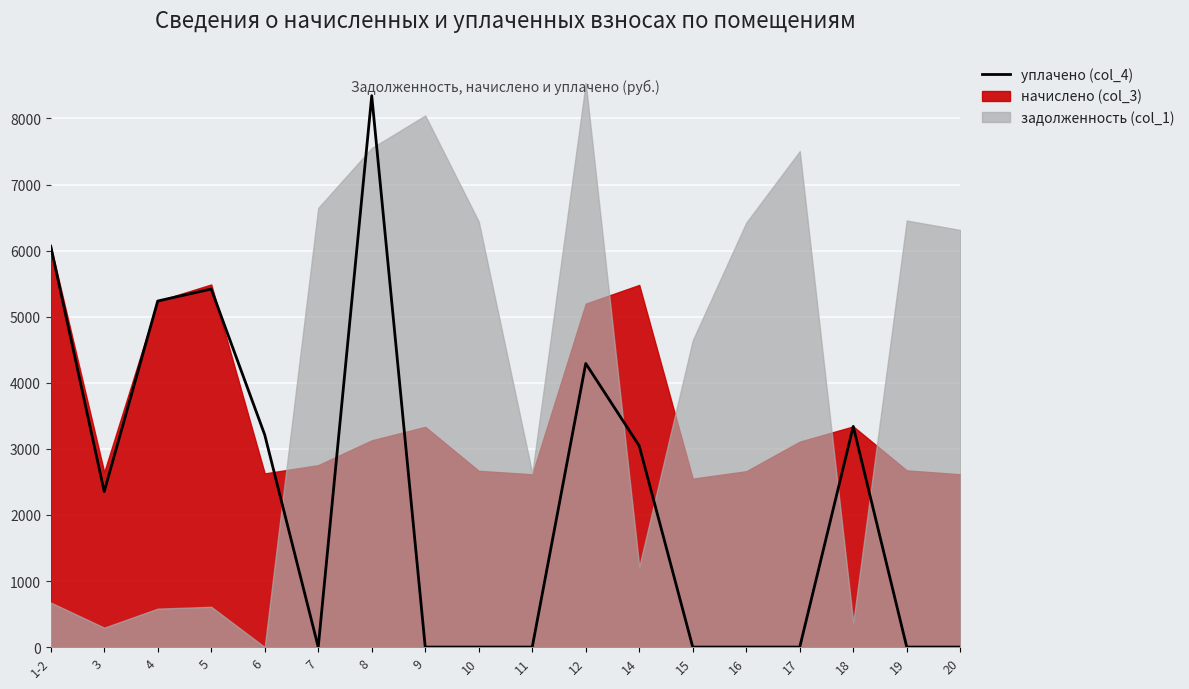

How many points are lower than both their immediate neighbors (excluding endpoints)?

2